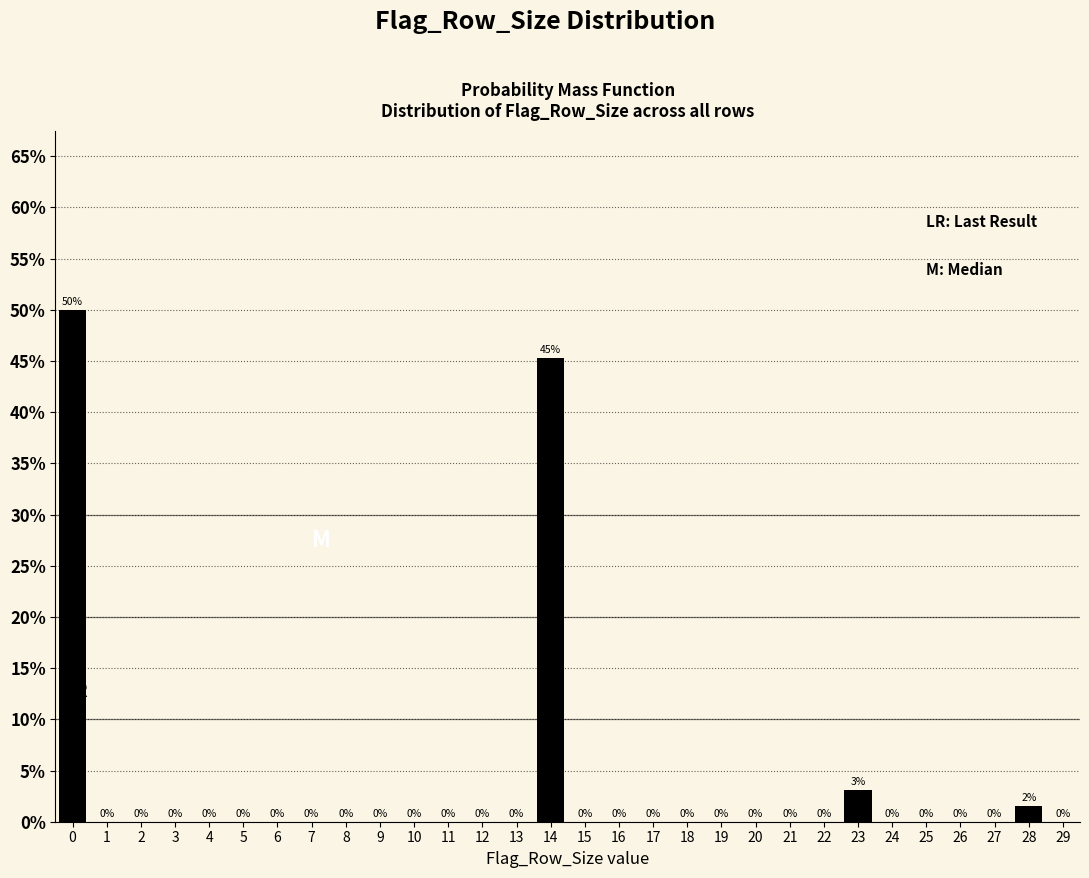

Read the value at 14.

45.3